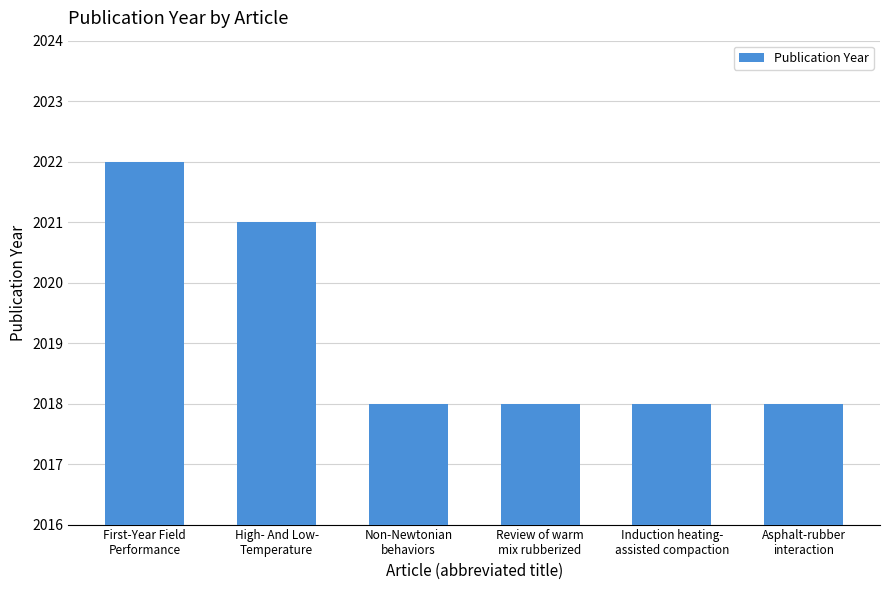

What is the difference between the maximum and minimum values?

4